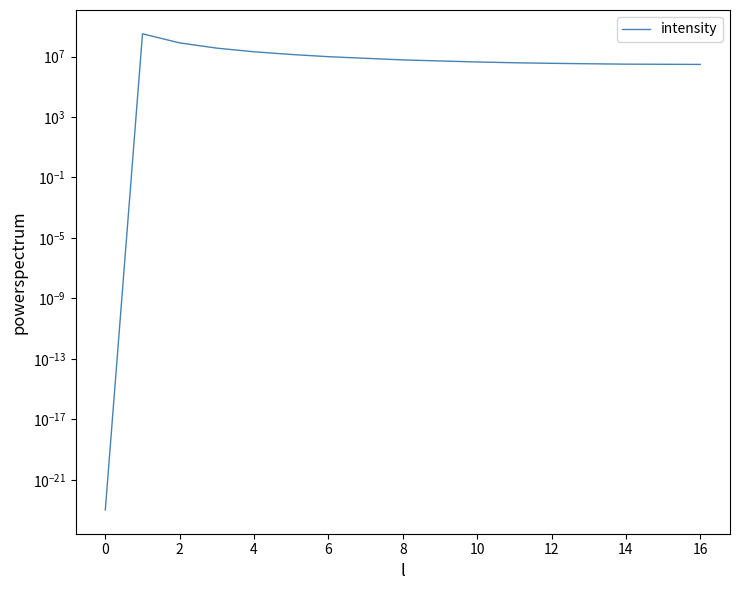

True or false: the data shows 2960535.7 at 10.

False